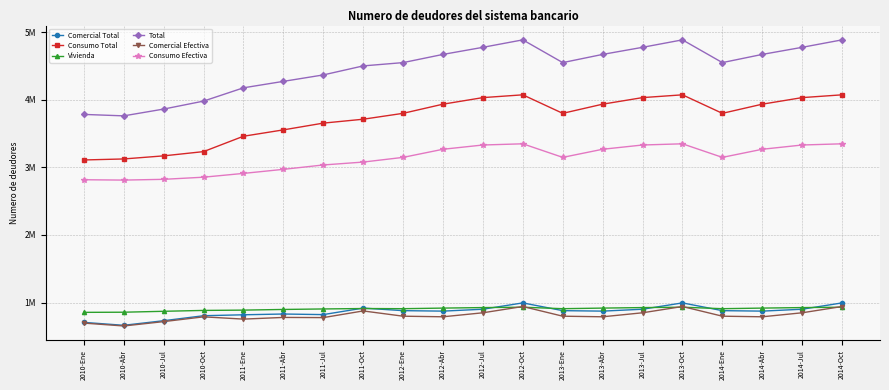

Rank the series at 2014-Abr from highest to lowest value.

Total, Consumo Total, Consumo Efectiva, Vivienda, Comercial Total, Comercial Efectiva